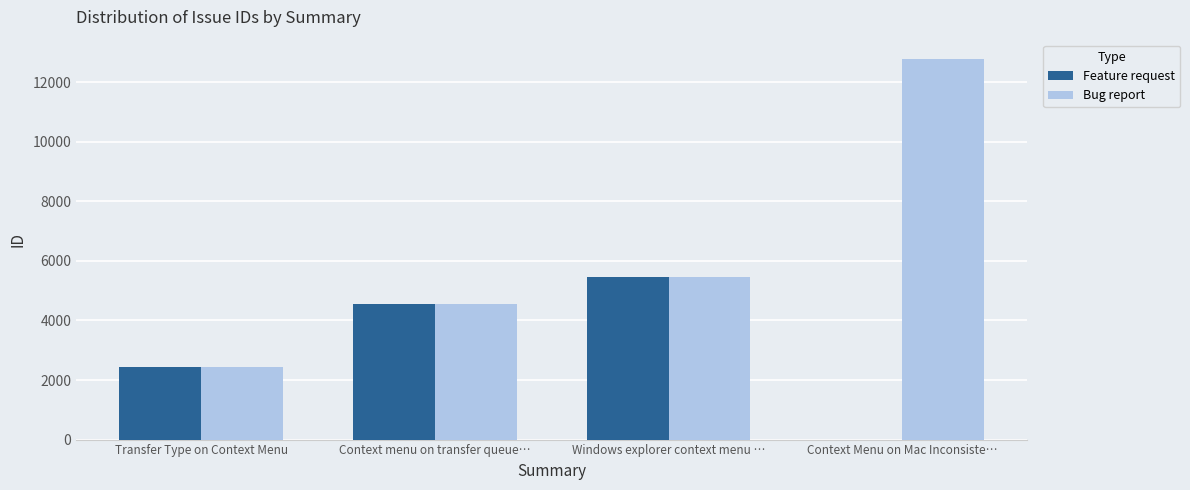

The chart shows a value of 2447 at Transfer Type on Context Menu. True or false?

True